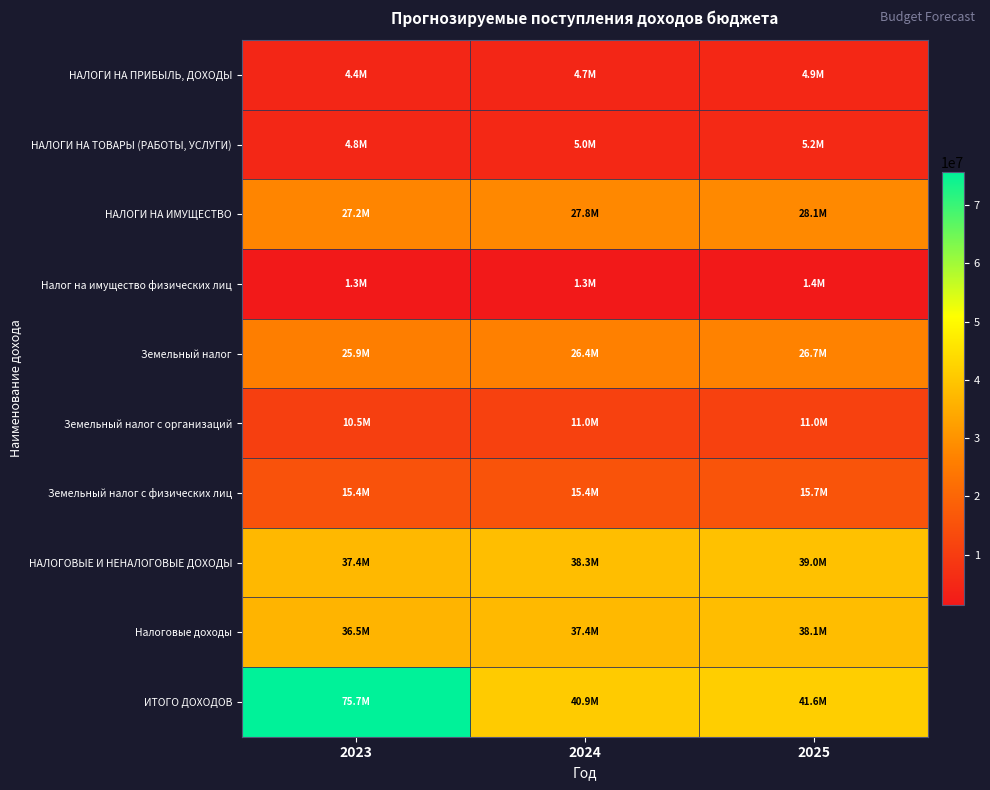

What is the maximum value shown in the chart?

75725782